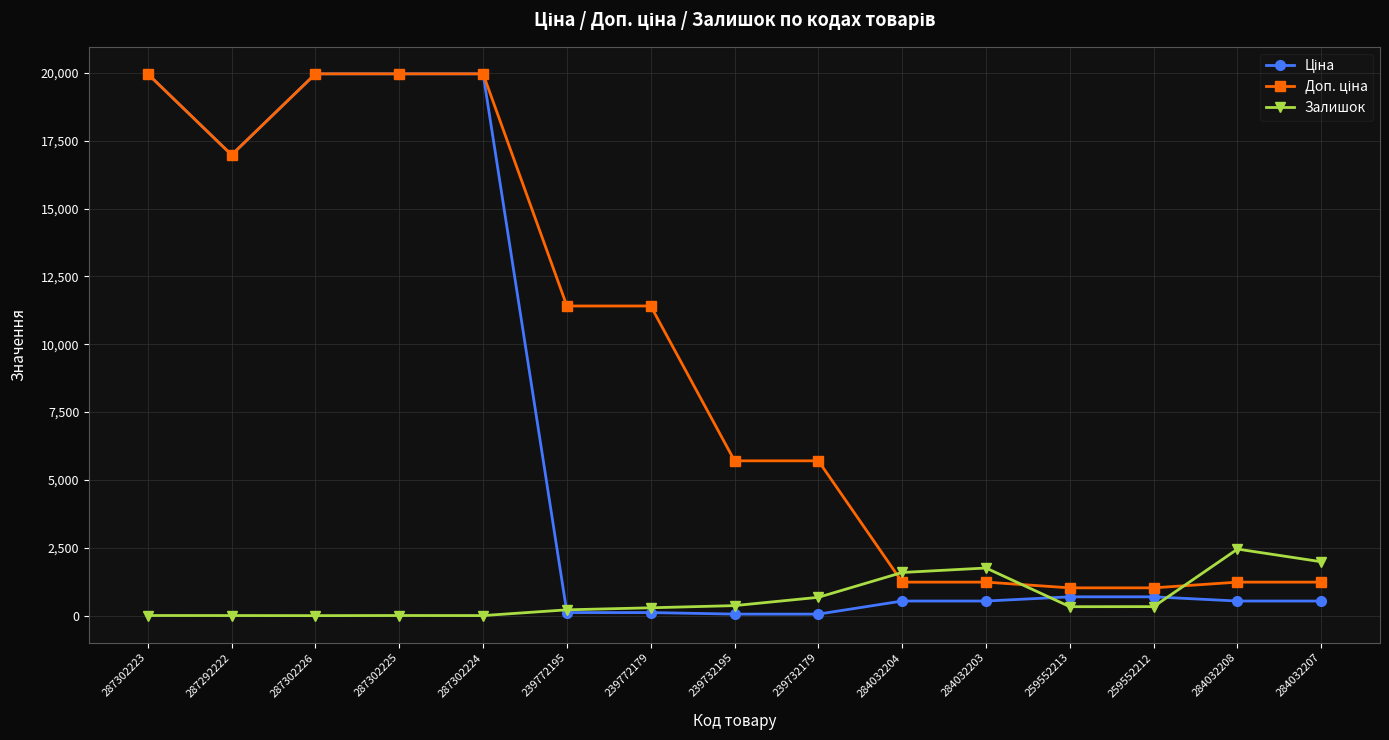

True or false: Залишок has a value of 5.0 at 287302223.

True